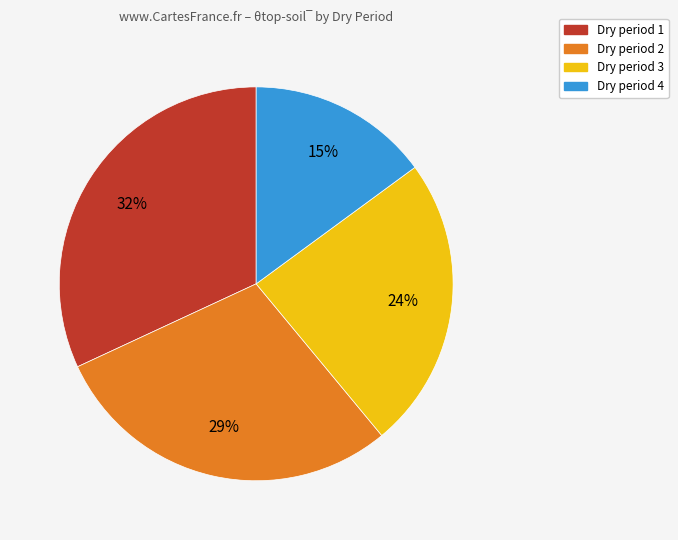

Rank the categories by value from highest to lowest.

Dry period 1, Dry period 2, Dry period 3, Dry period 4